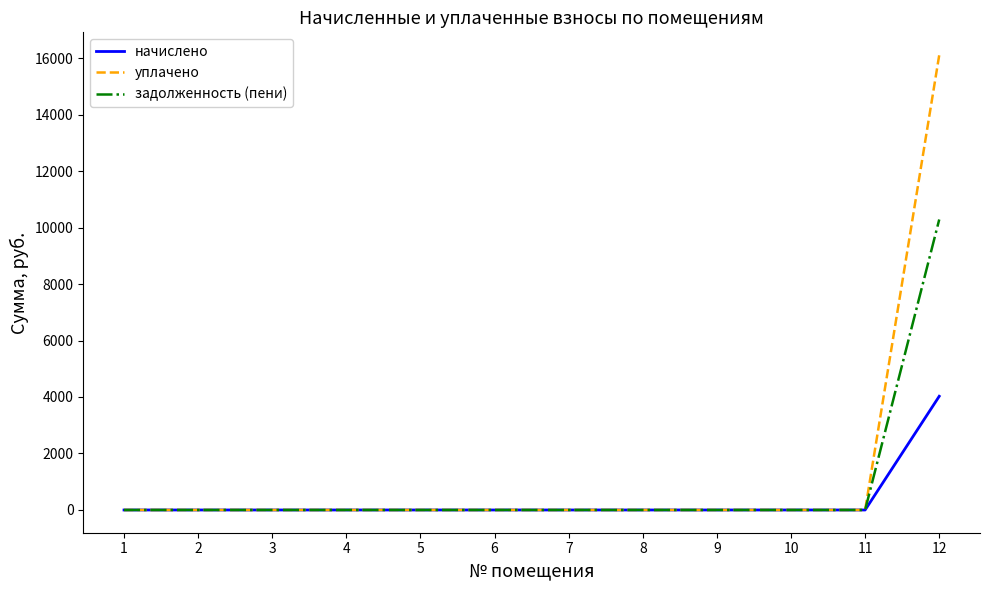

Which series has the widest spread of values?

уплачено